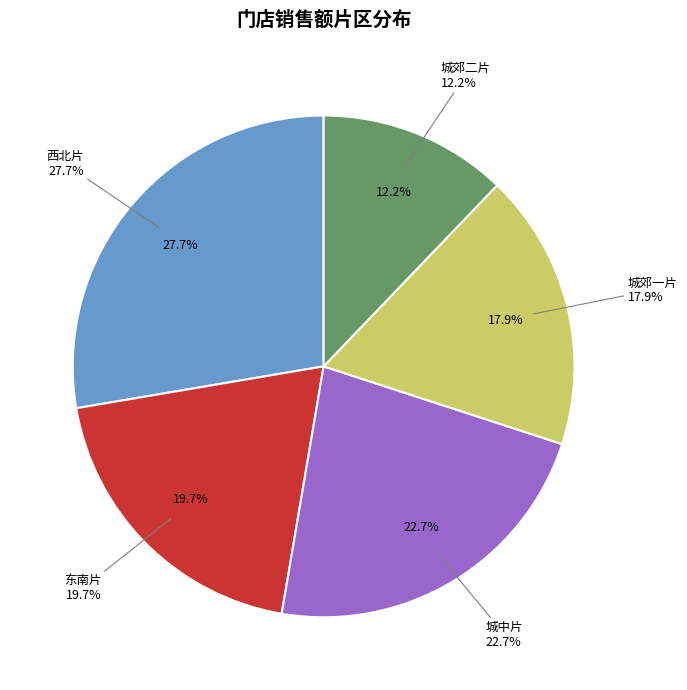

How many segments does this pie chart have?

5